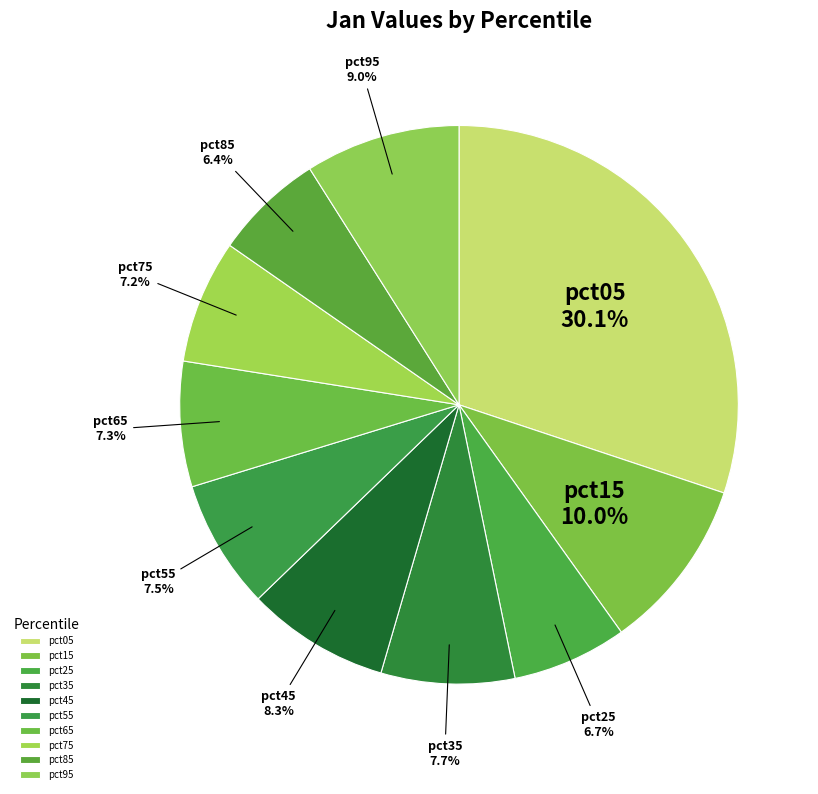

Between pct25 and pct45, which is larger?

pct45